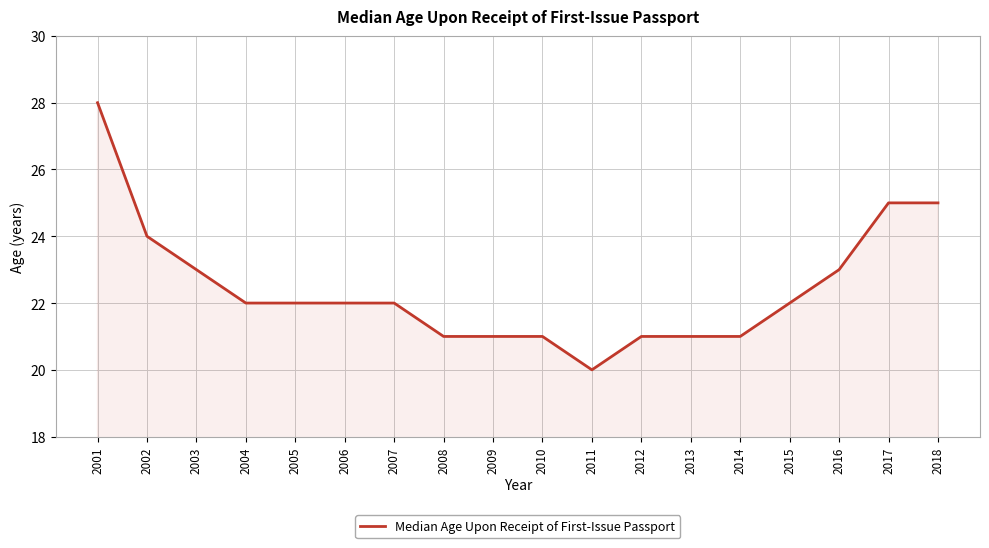

How many lines are shown in the chart?

1